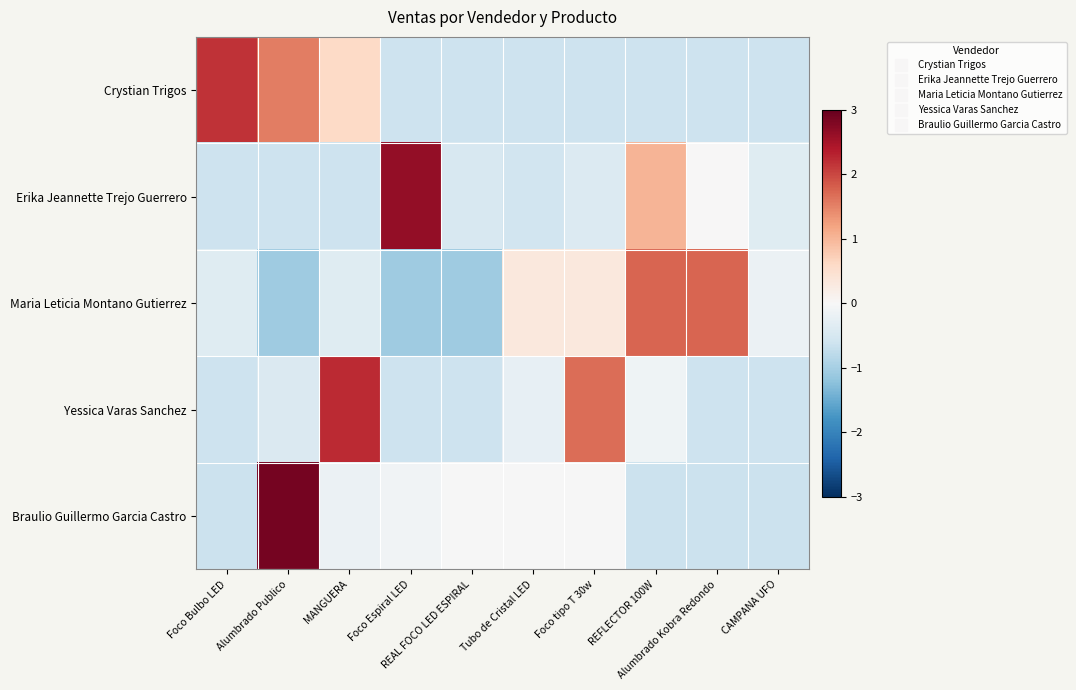

Which series changed the most between REAL FOCO LED ESPIRAL and Foco tipo T 30w?

Yessica Varas Sanchez